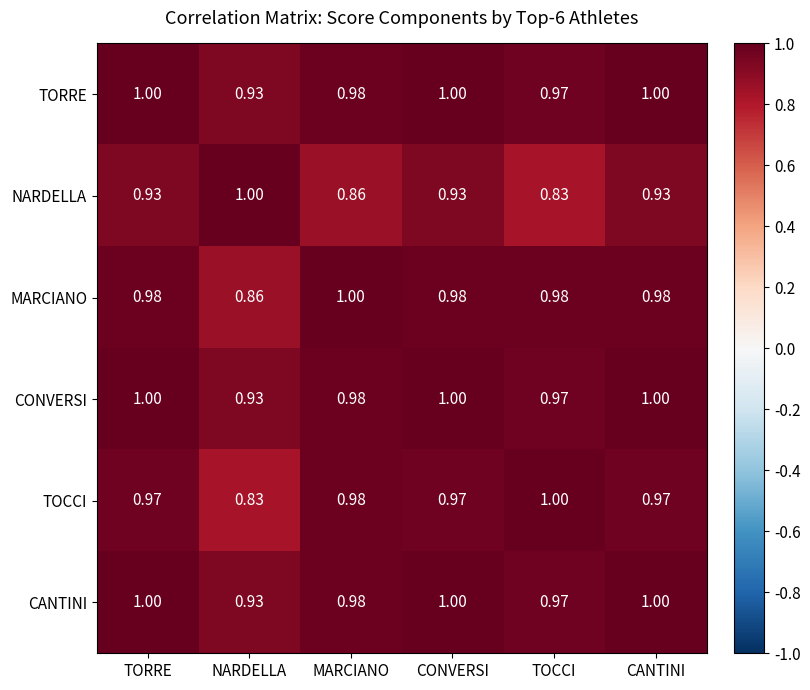

Count the number of categories in the chart.

6